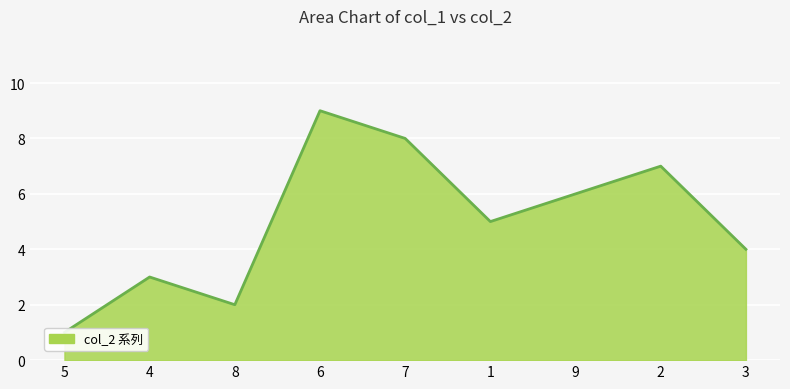

At which category does the data reach its first local peak?

4